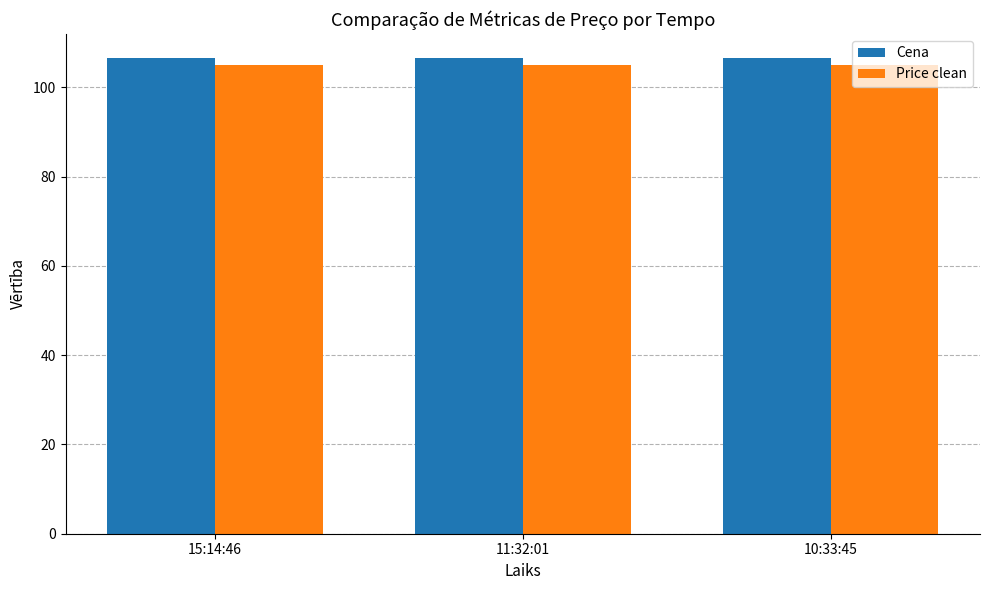

What is the spread (max minus min) of values at 11:32:01?

1.6